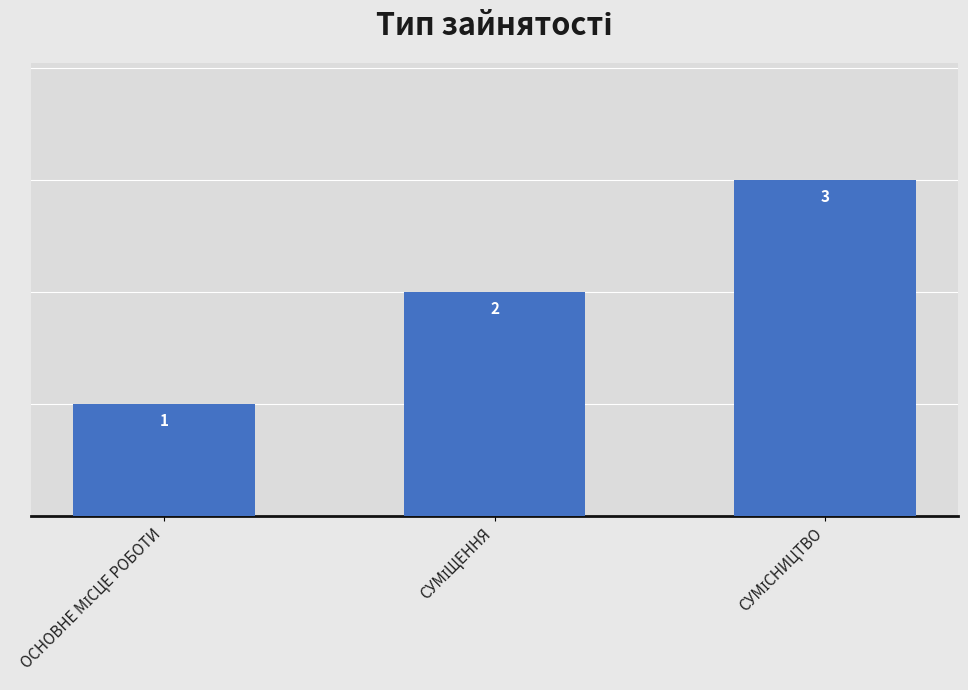

What is the sum of all values?

6